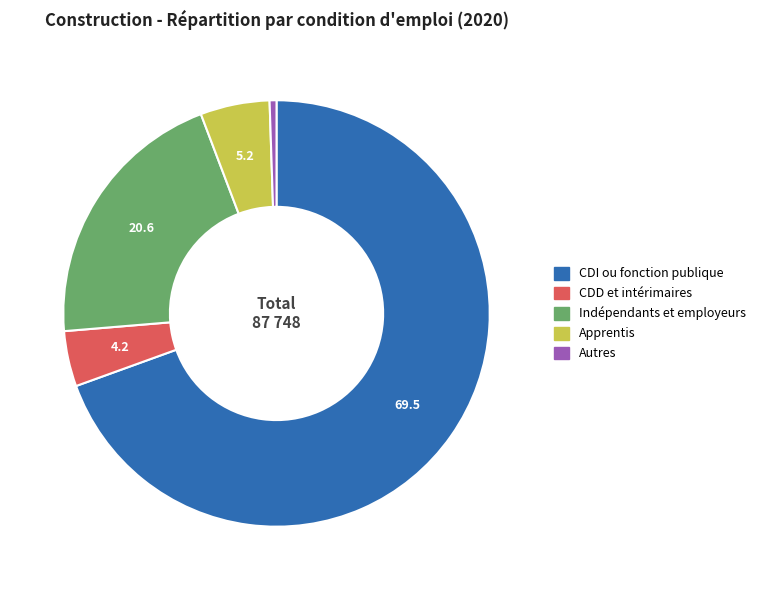

The Apprentis slice represents 5% of the pie. True or false?

True